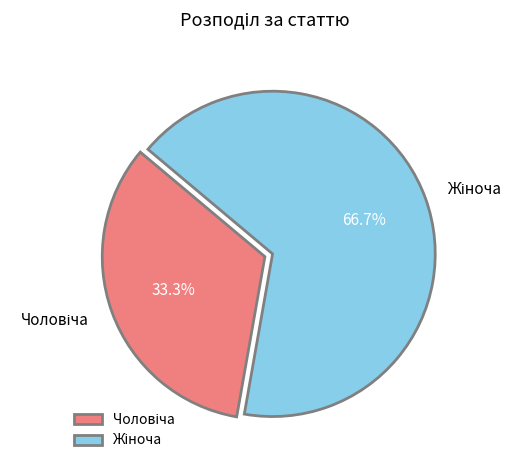

To the nearest percent, what is the difference between the largest and smallest slice percentages?

33%